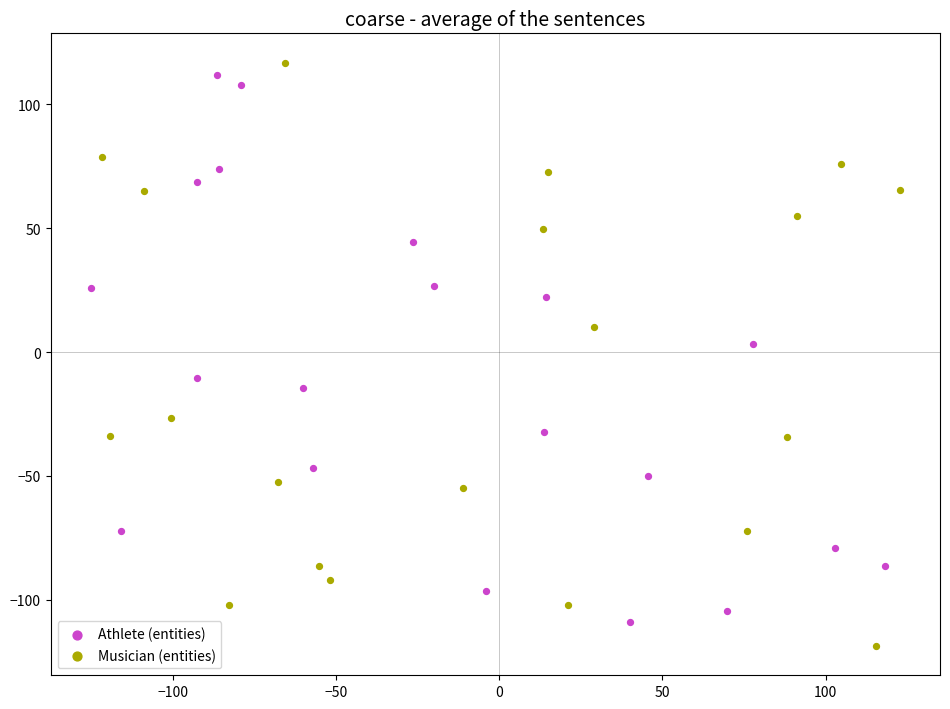

What are all the series names shown in the legend?

Athlete (entities), Musician (entities)